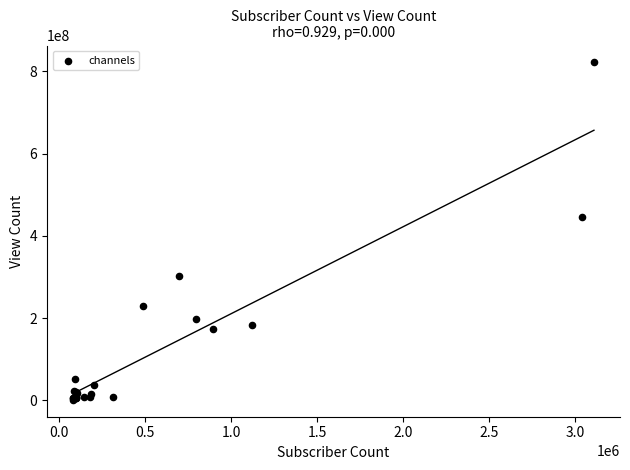

What Y value in the scatter plot is closest to 411429548?

445312946